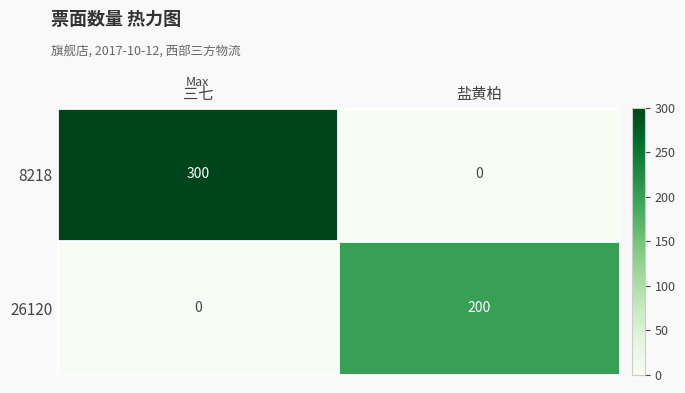

What is the total value across all series at 盐黄柏?

200